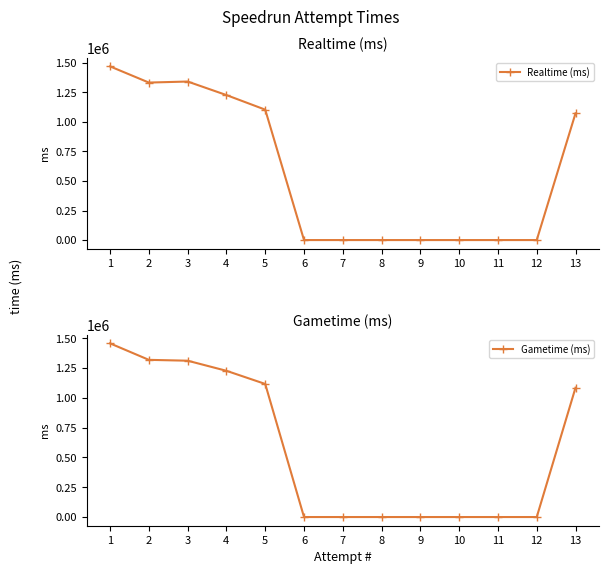

How many times do Realtime (ms) and Gametime (ms) cross each other?

1